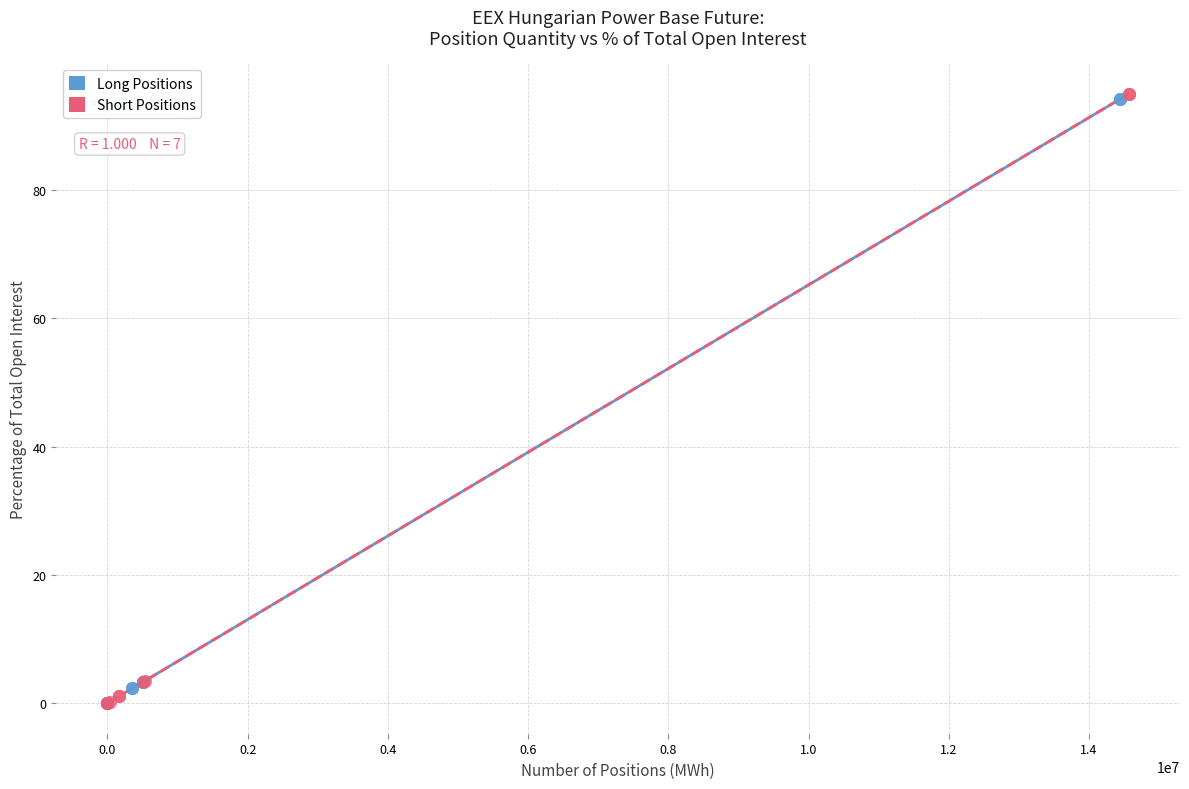

Which series has the widest spread of Y values?

Short Positions